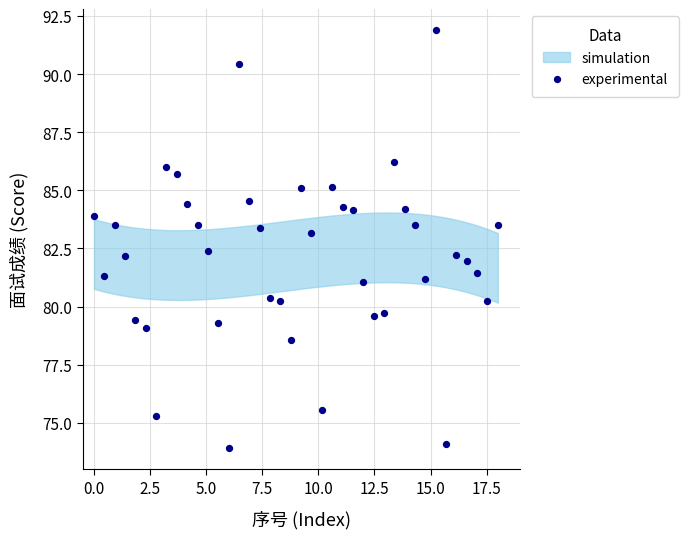

What is the range of X values (max minus min)?

18.0